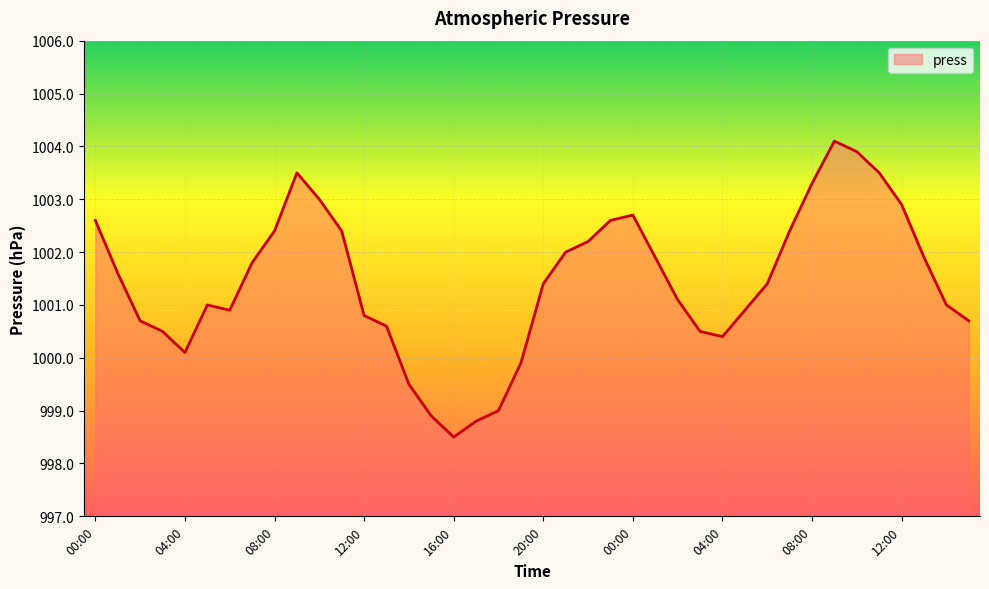

What is the difference between the maximum and minimum values?

5.6